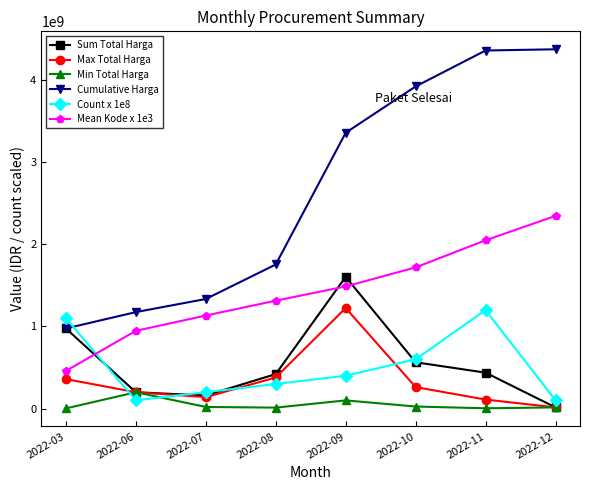

What is the maximum value shown in the chart?

4375595175.0